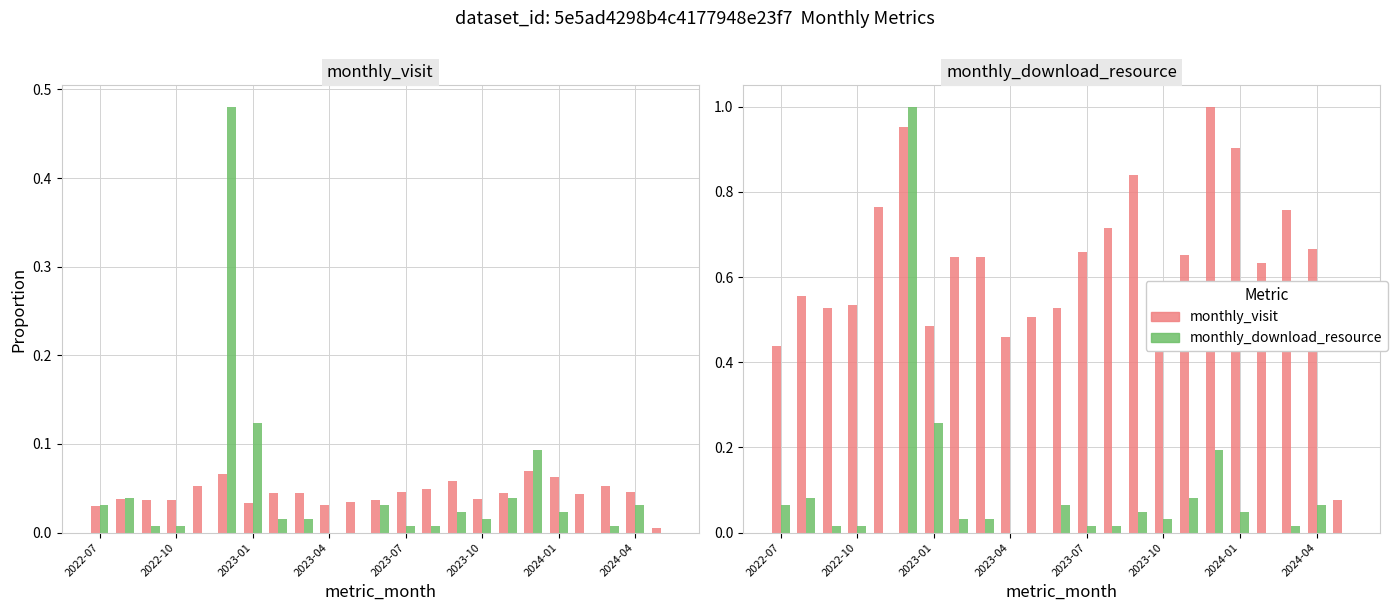

How many bars are there in each group?

2